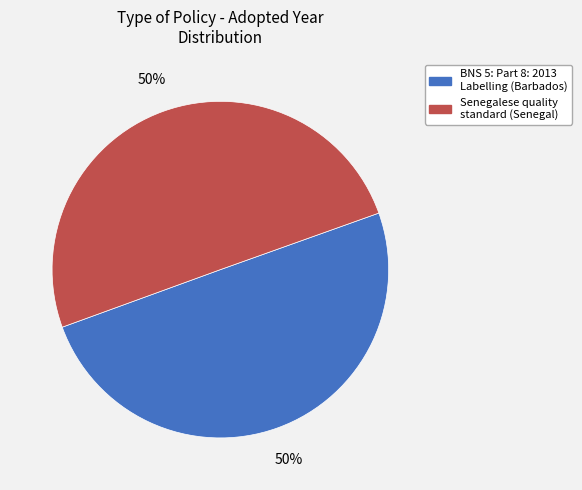

Is it true that BNS 5: Part 8: 2013 Labelling (Barbados) is 50% of the pie?

True